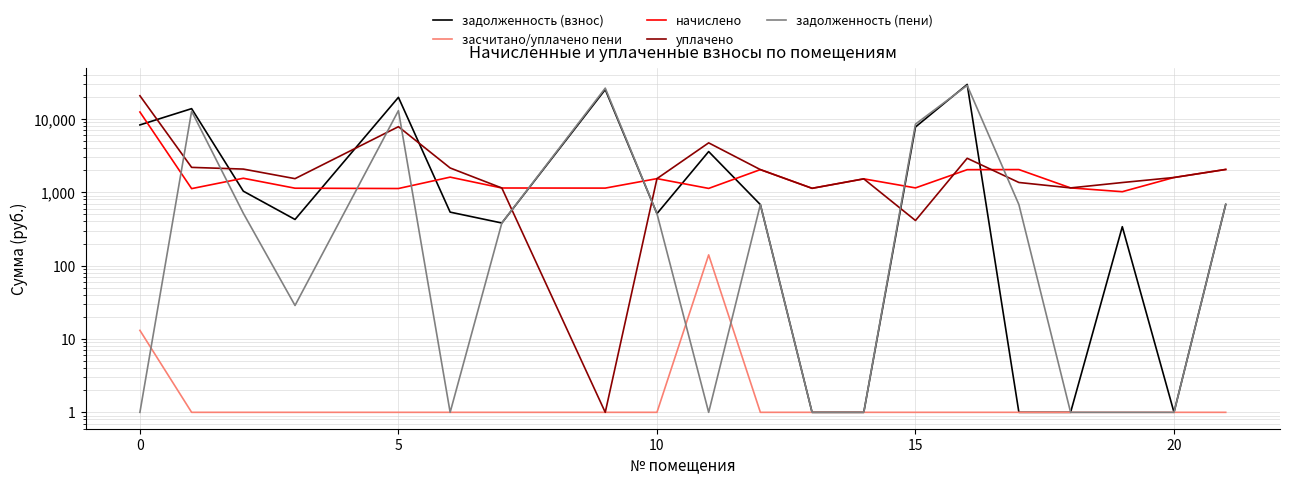

How many times do уплачено and задолженность (взнос) cross each other?

8